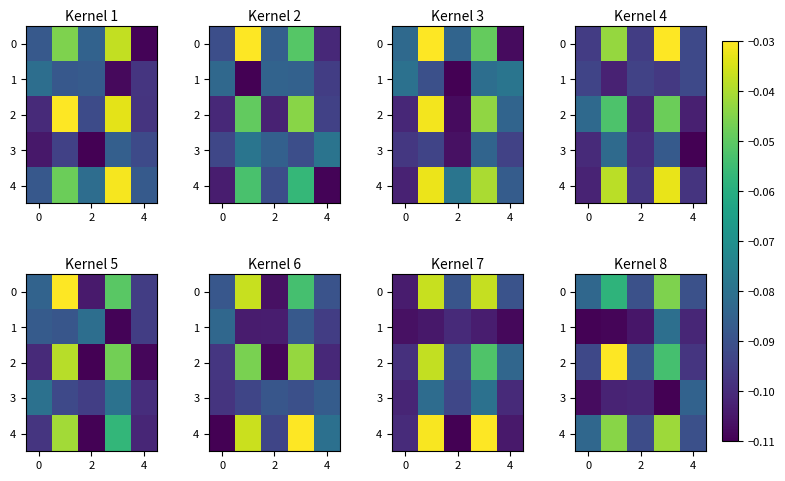

Read the row_0 value at 2.

-0.1